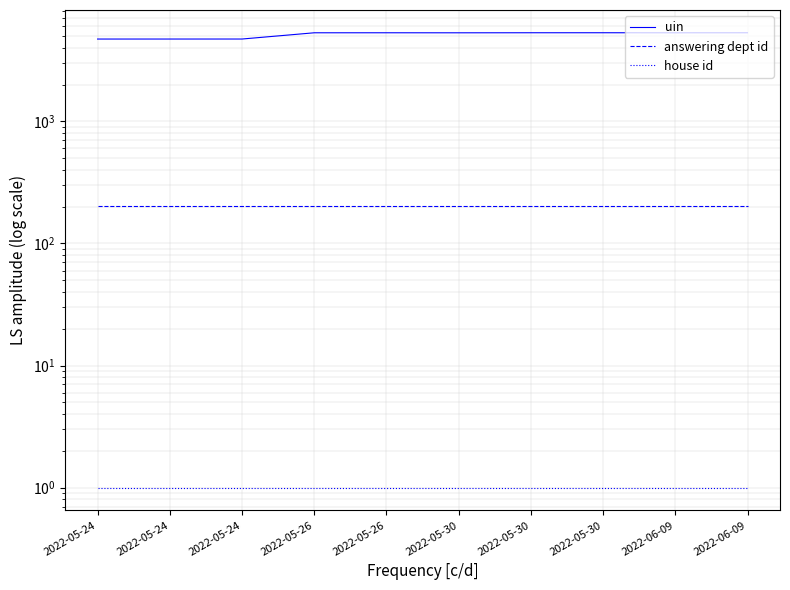

What is the maximum value for answering dept id?

202